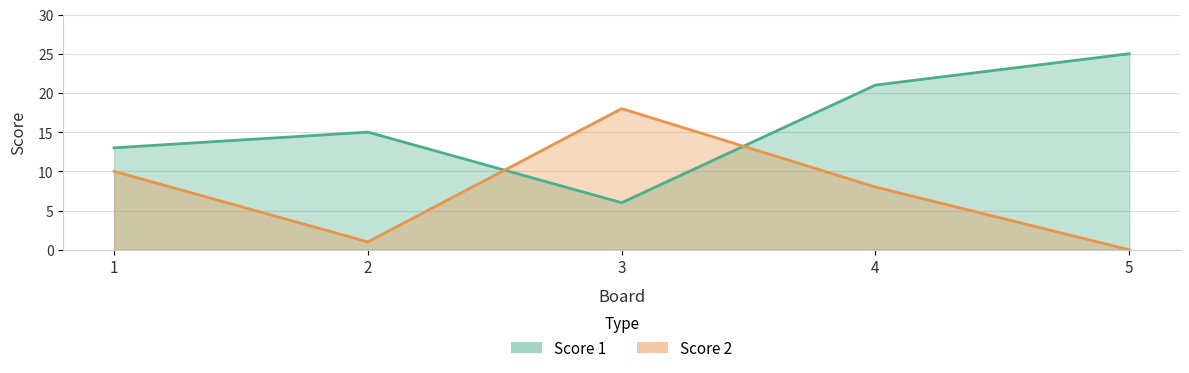

How many values in the Score 1 series are below 15?

2